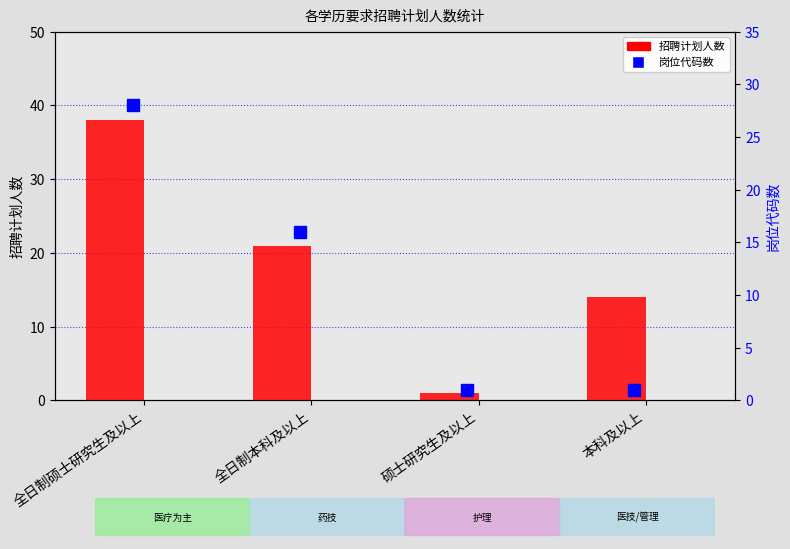

Reading left to right, list all the values displayed in this chart.

38	21	1	14